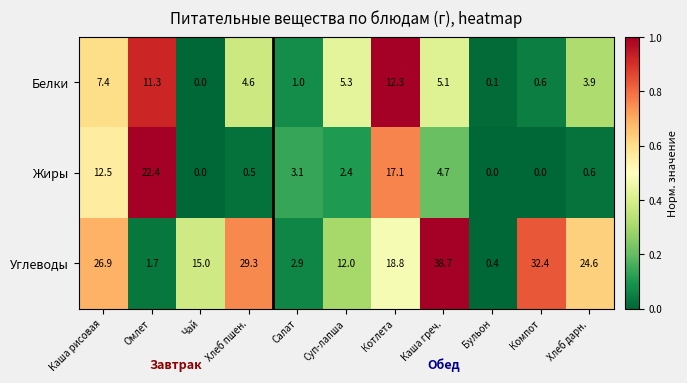

How many positive values does the Жиры series have?

8